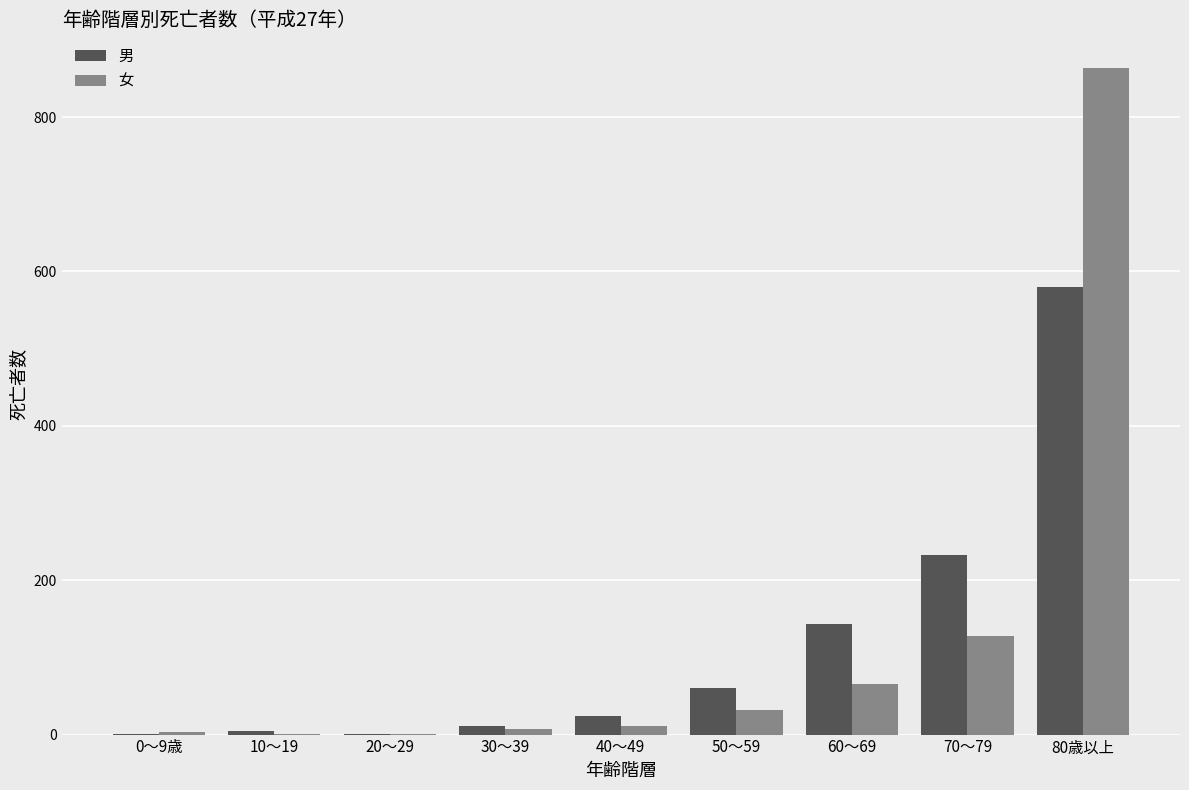

Count the number of data series in this chart.

2